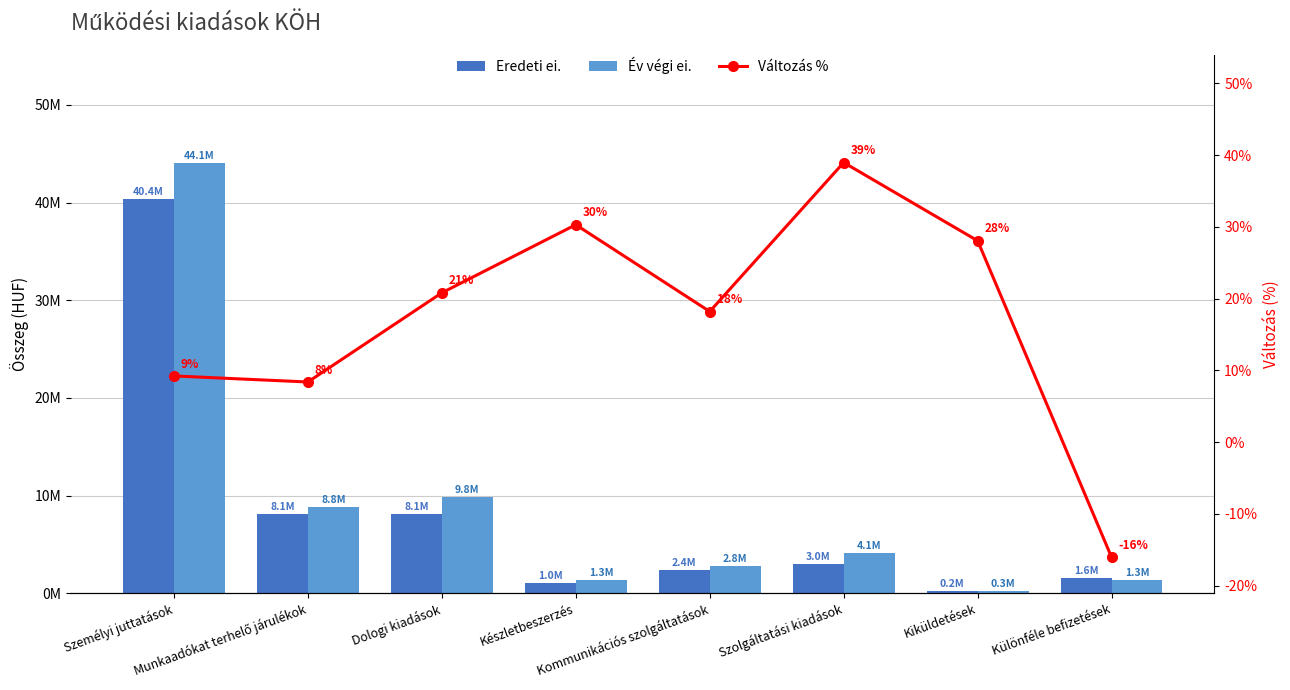

At which category does the chart reach its peak across all series?

Személyi juttatások